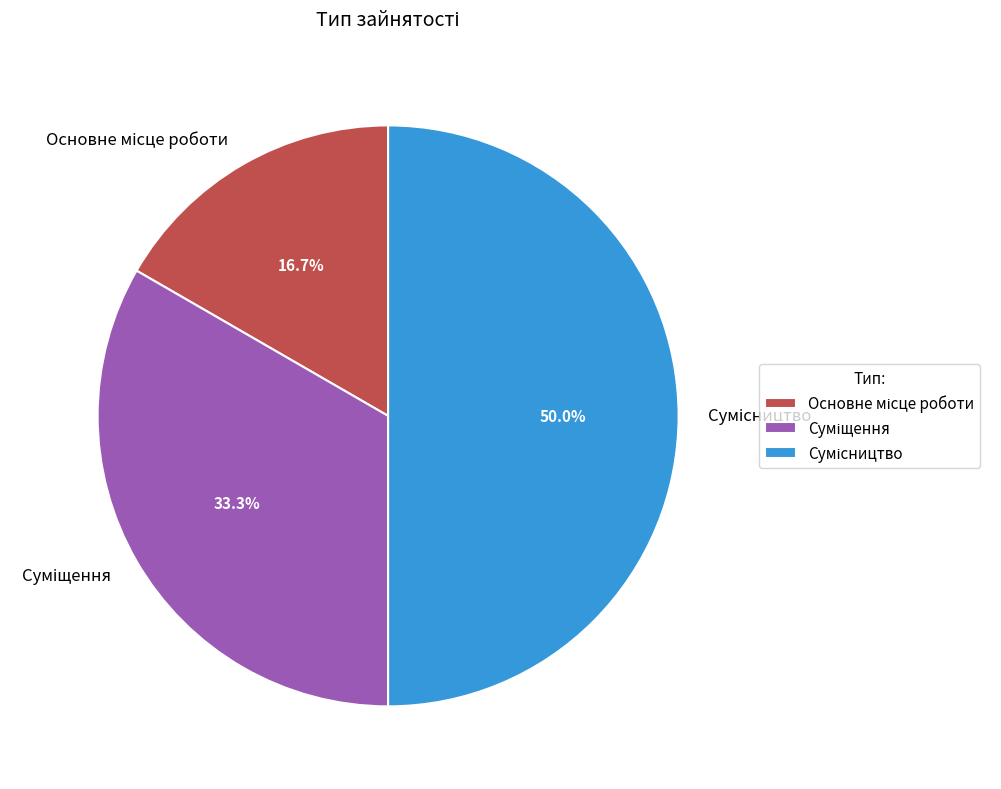

Between Суміщення and Основне місце роботи, which is larger?

Суміщення